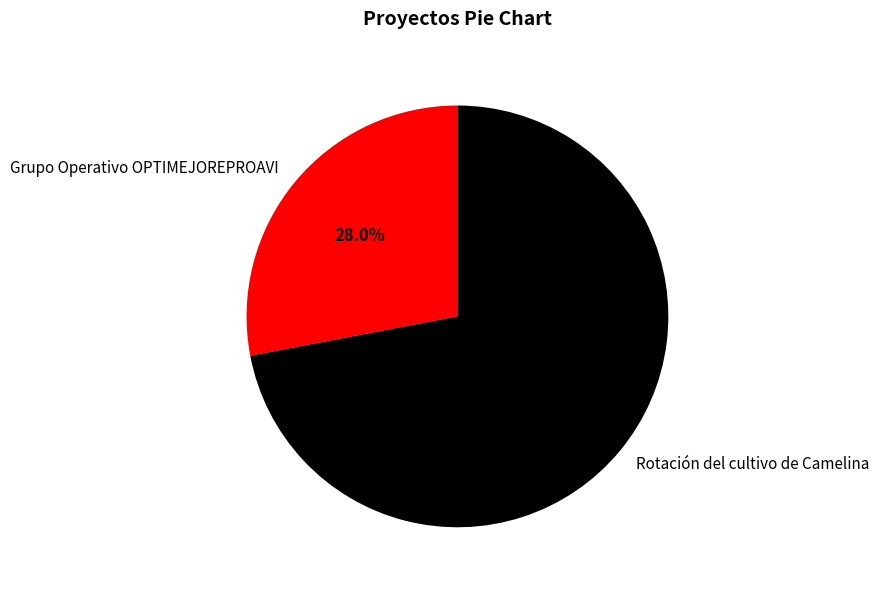

How many segments does this pie chart have?

2